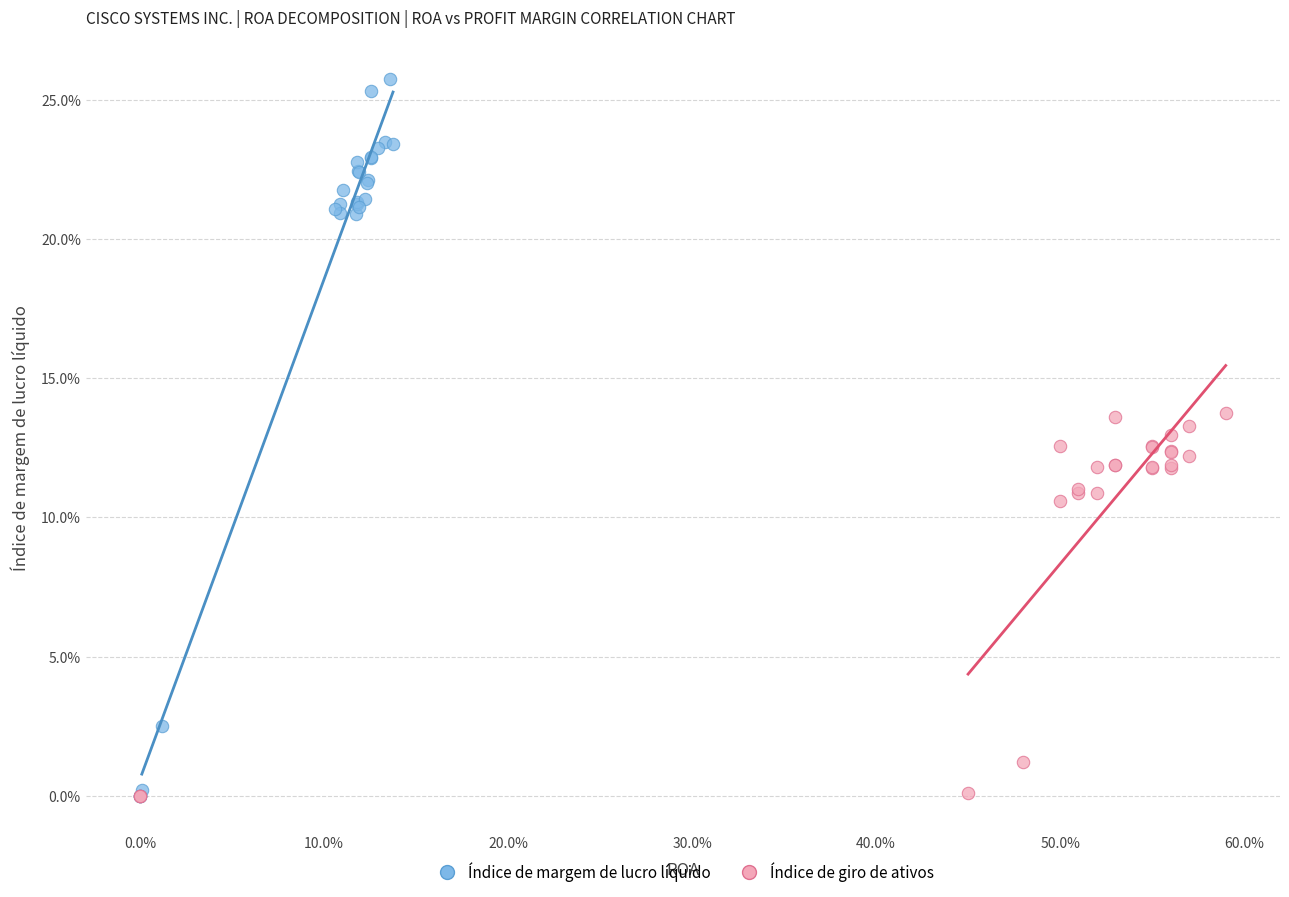

Which series contains the highest Y value?

Índice de margem de lucro líquido